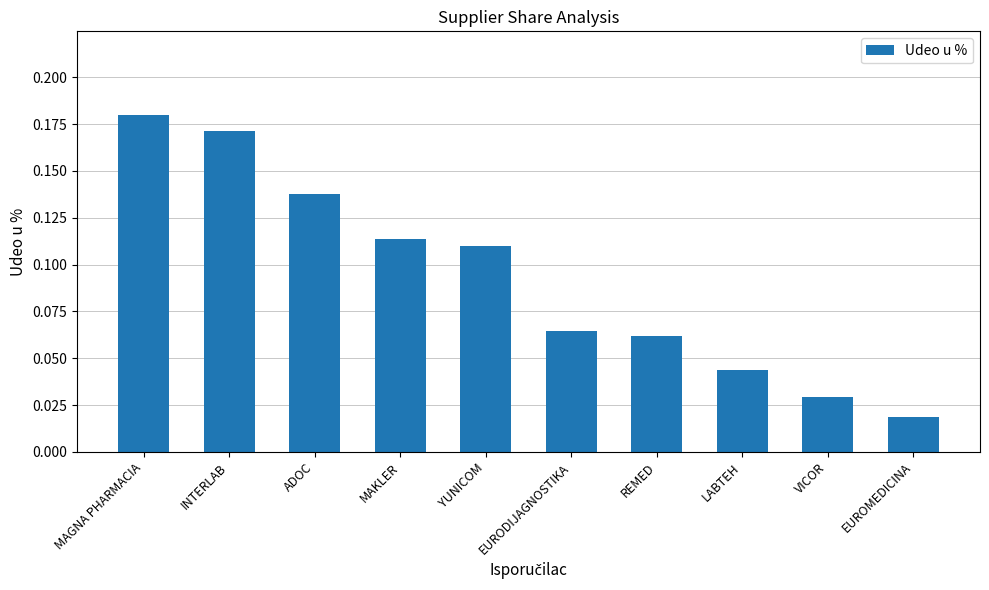

Rank the categories by value from lowest to highest.

EUROMEDICINA, VICOR, LABTEH, REMED, EURODIJAGNOSTIKA, YUNICOM, MAKLER, ADOC, INTERLAB, MAGNA PHARMACIA